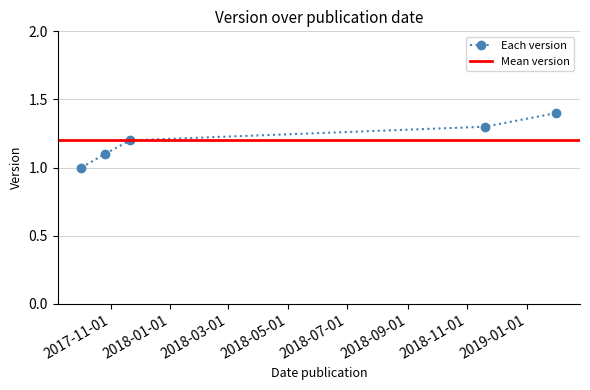

Rank the categories by value from highest to lowest.

2019-01-31, 2018-11-19, 2017-11-21, 2017-10-26, 2017-10-02